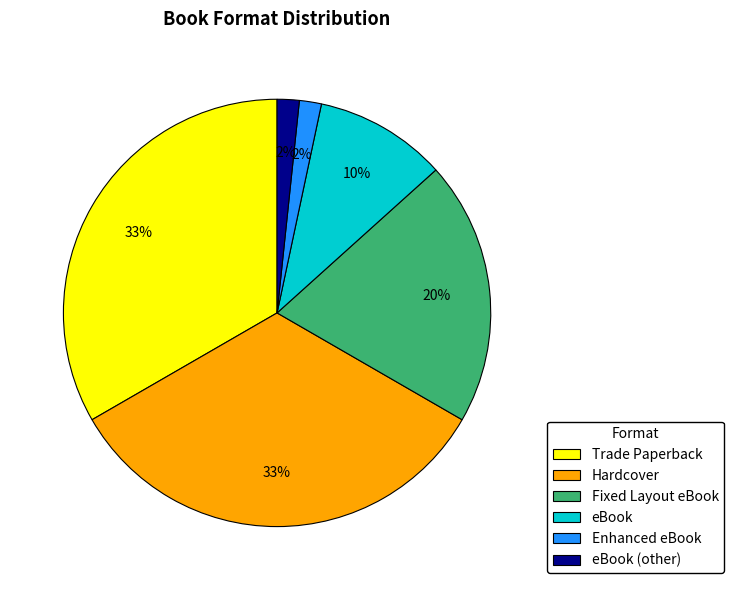

To the nearest percent, what percentage of the pie is Hardcover?

33%